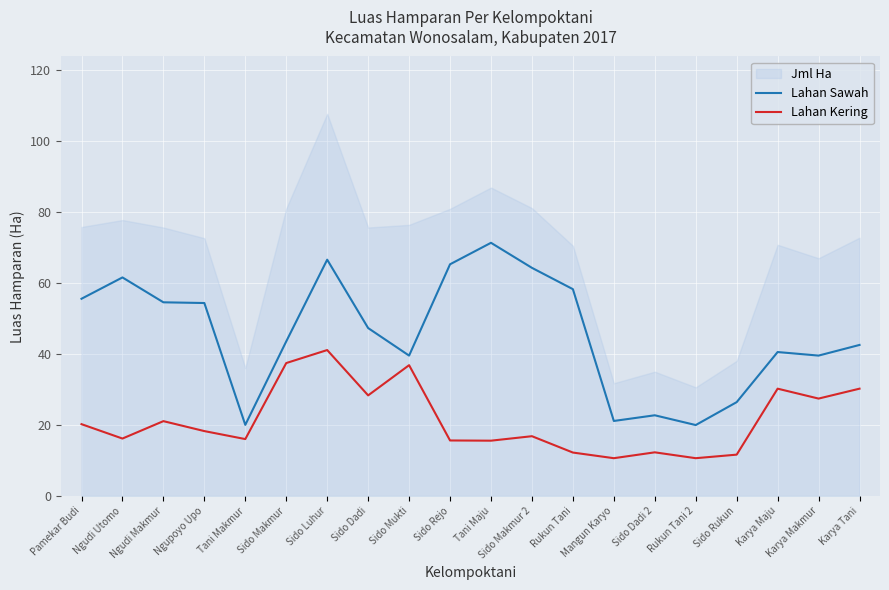

The Lahan Kering series shows 12.2 at Rukun Tani. True or false?

True